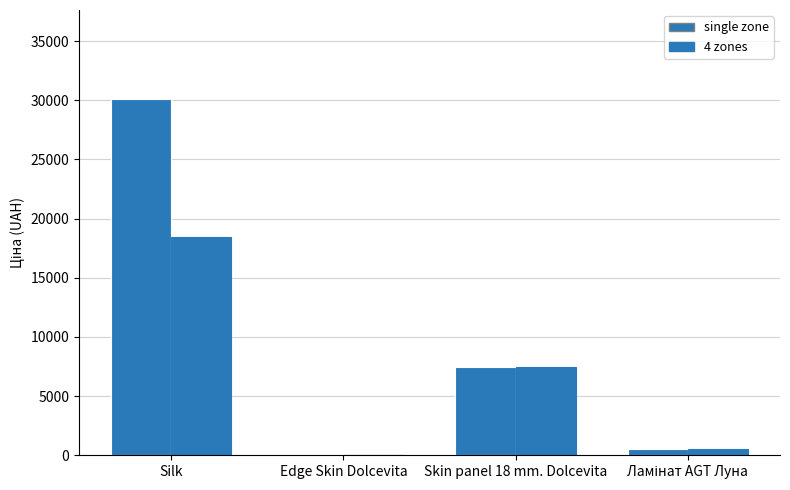

True or false: 4 zones has a value of 528.2 at Ламінат AGT Луна.

True